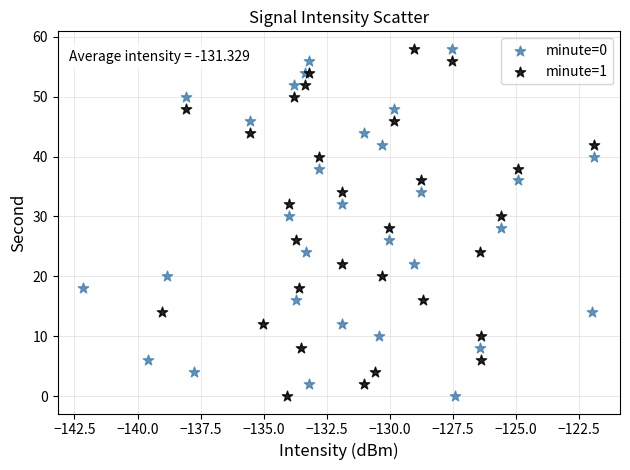

What are all the series names shown in the legend?

minute=0, minute=1